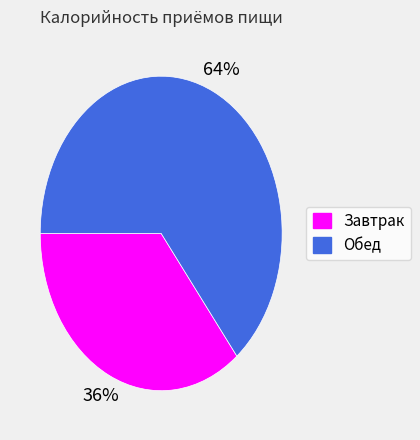

Rank the categories by value from highest to lowest.

Обед, Завтрак